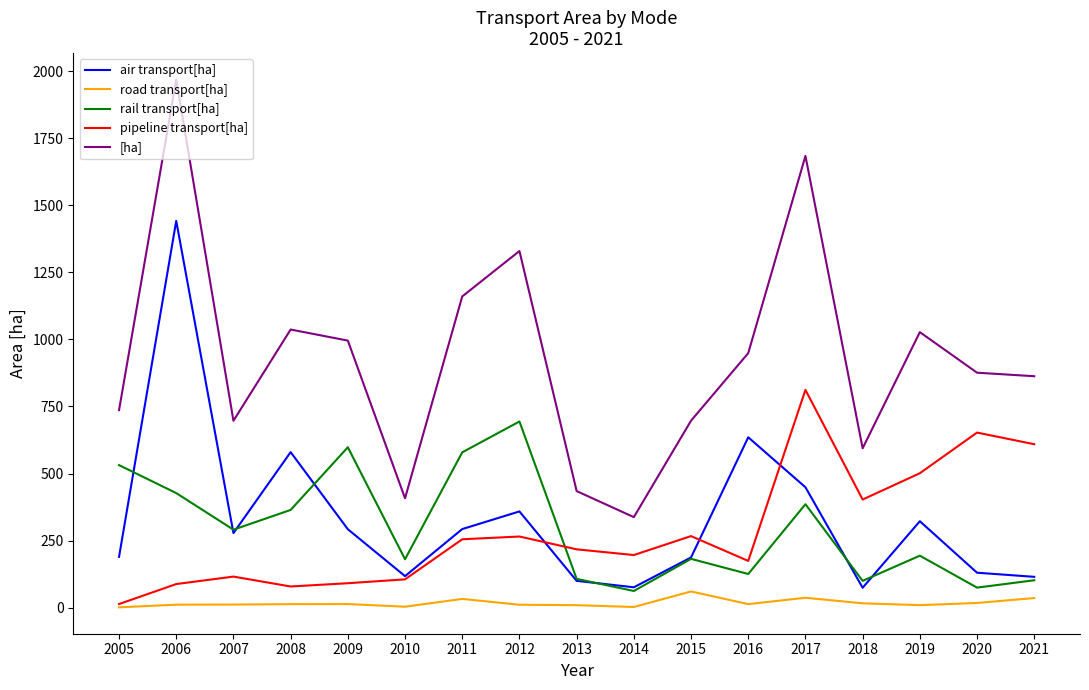

What is the maximum value for air transport[ha]?

1441.8